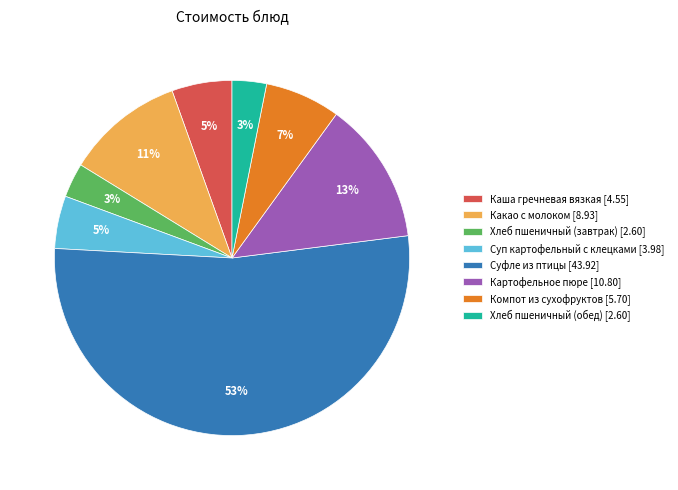

Approximately how many times larger is the value at Компот из сухофруктов [5.70] compared to Суп картофельный с клецками [3.98]?

1.4